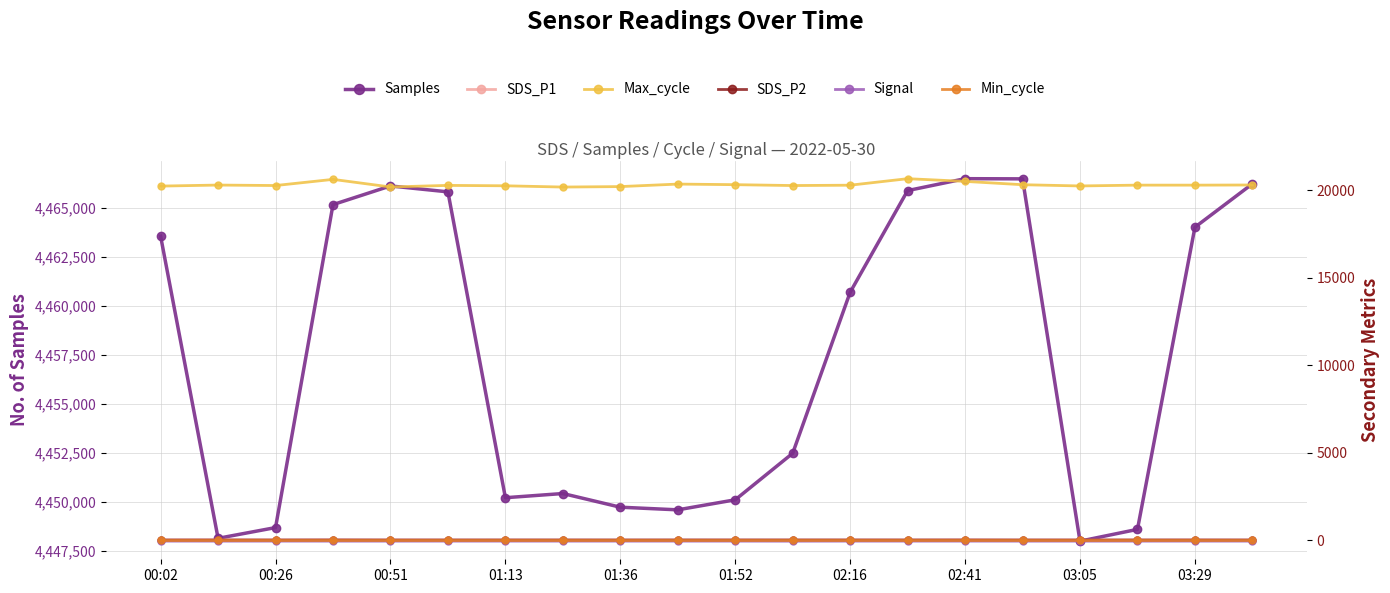

List the series in order of their peak value, lowest first.

Signal, SDS_P2, SDS_P1, Min_cycle, Max_cycle, Samples